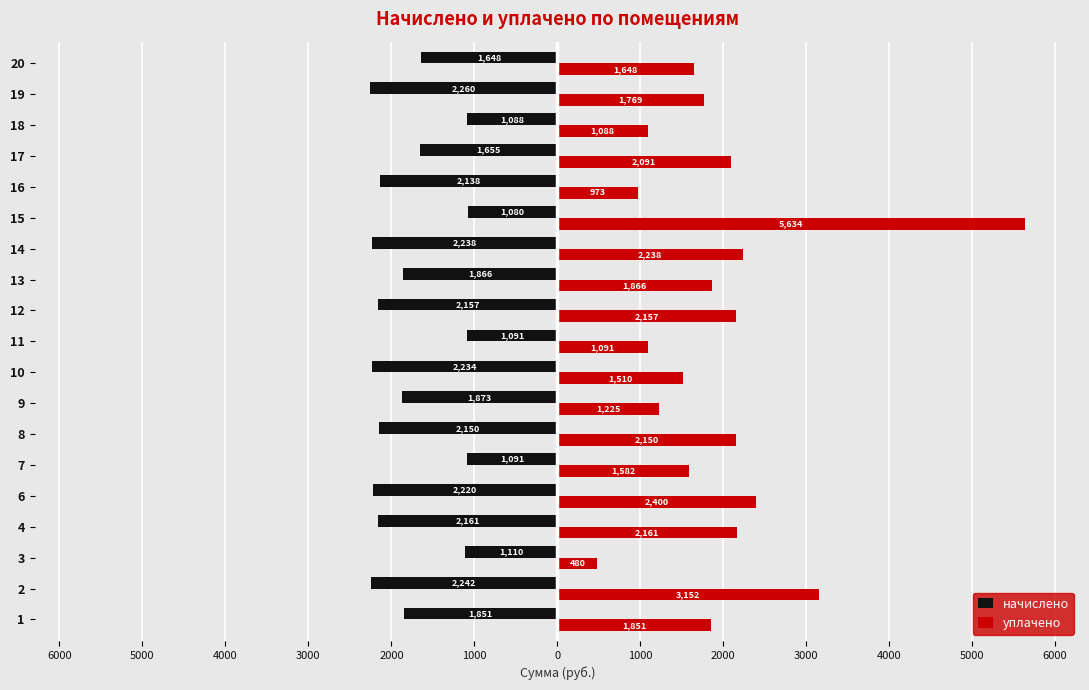

List the series in order of their peak value, lowest first.

начислено, уплачено